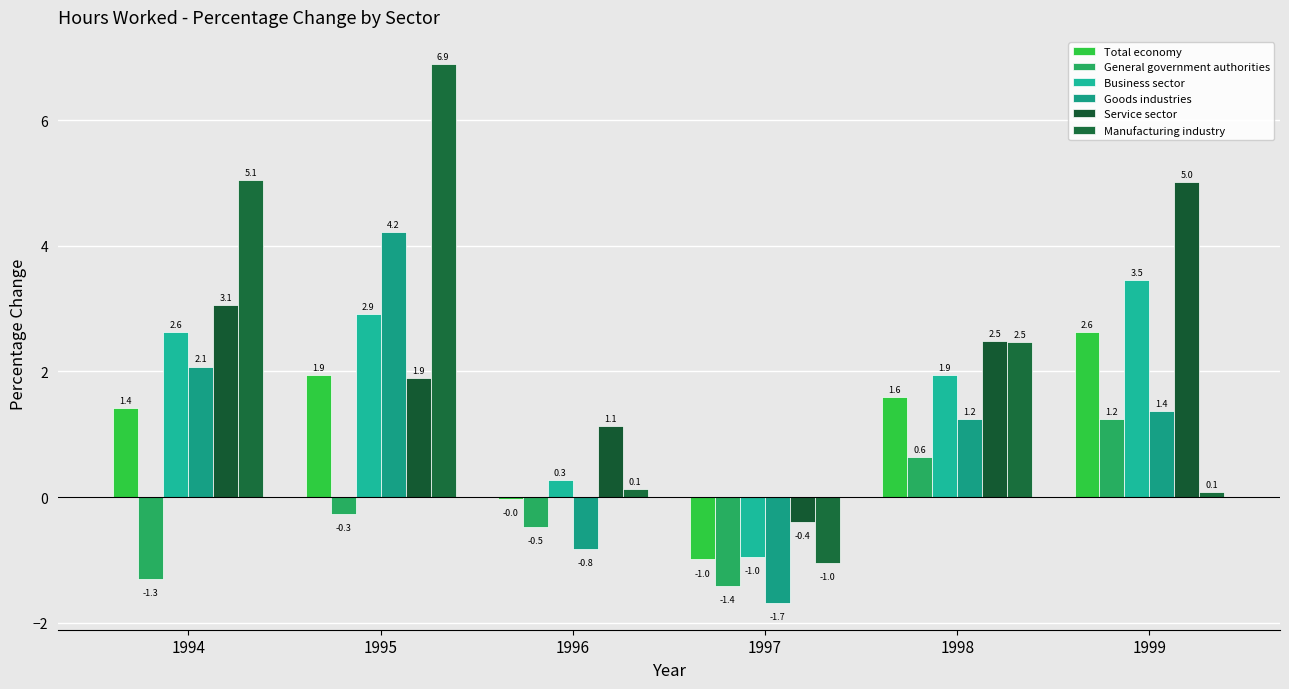

How many distinct data groups are displayed?

6